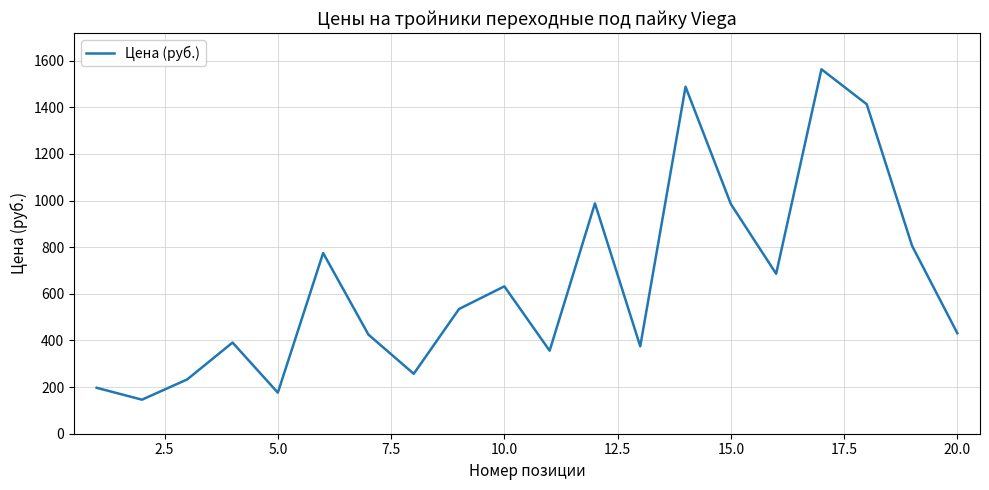

What is the smallest value displayed?

146